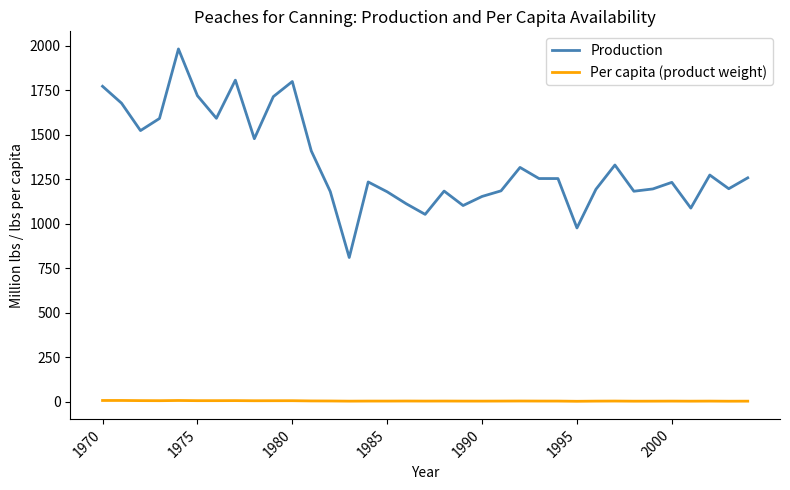

True or false: Per capita (product weight) and Production intersect in this chart.

False